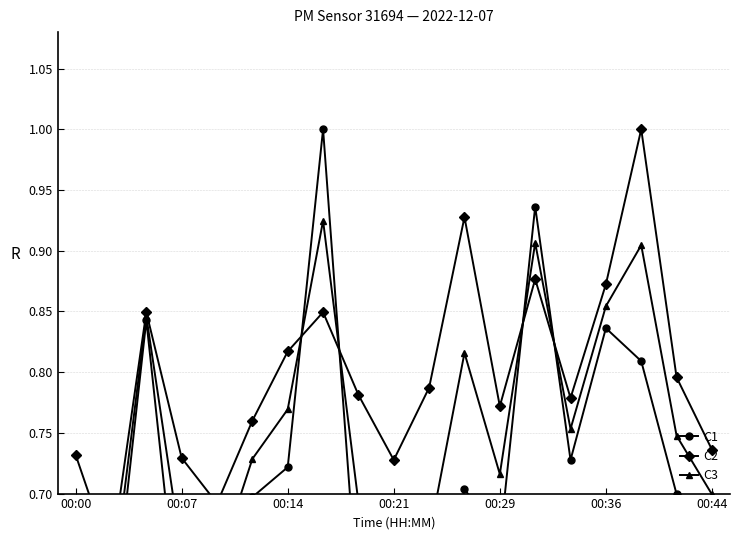

Rank the series by their maximum value, from lowest to highest.

C3, C1, C2